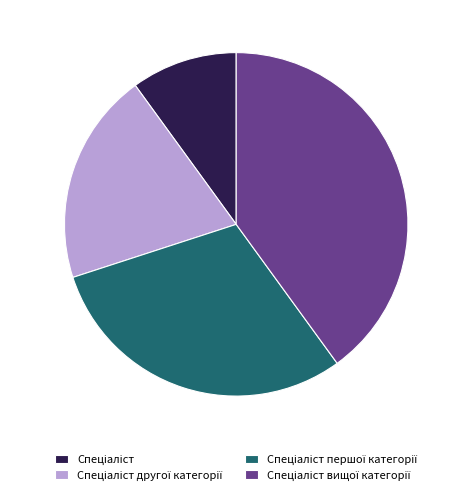

Does any single category account for the majority?

No